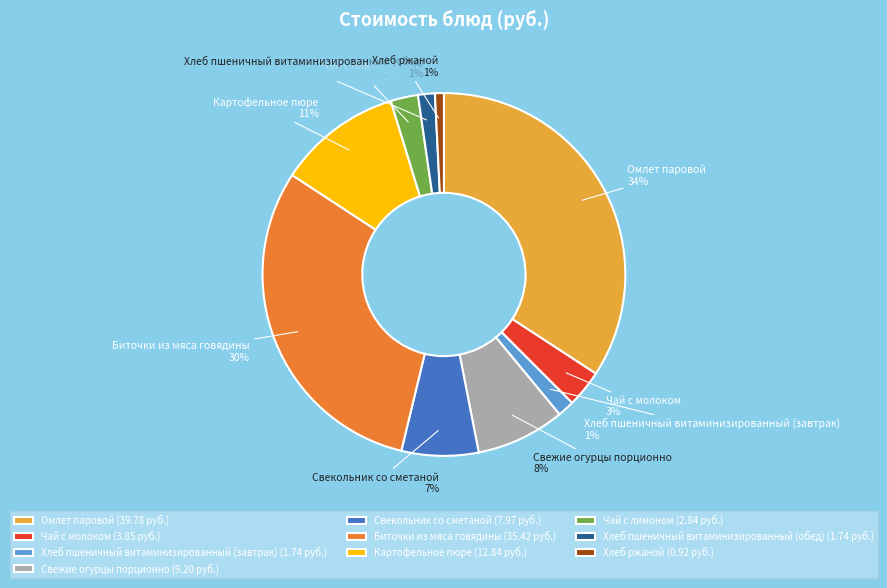

To the nearest percent, what is the combined percentage of Хлеб пшеничный витаминизированный (обед) (1.74 руб.) and Биточки из мяса говядины (35.42 руб.)?

32%